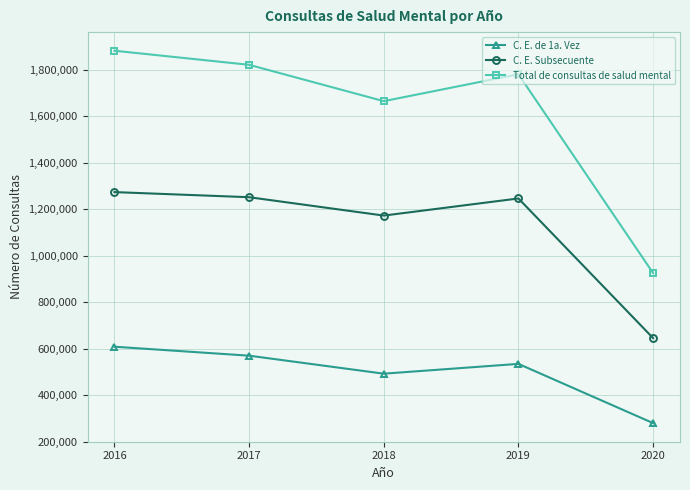

What is the spread (max minus min) of values at 2019?

1246466